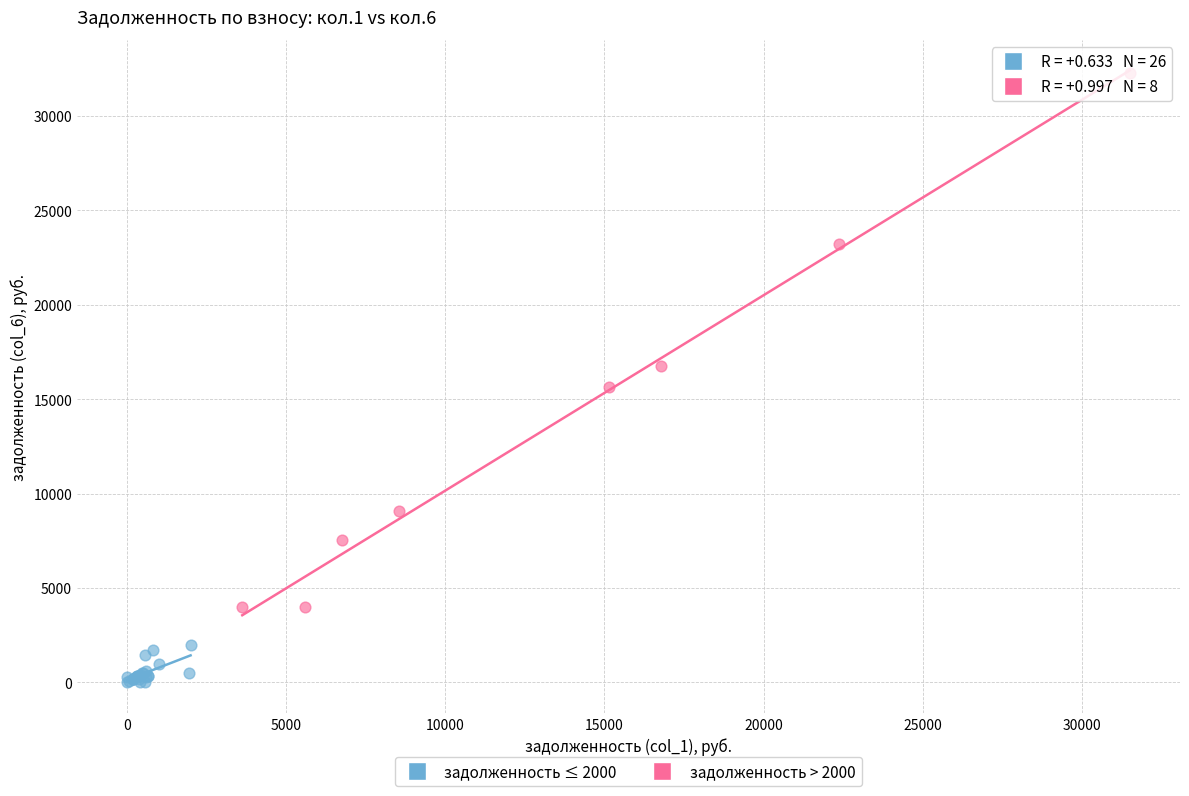

Which series contains the lowest Y value?

задолженность ≤ 2000